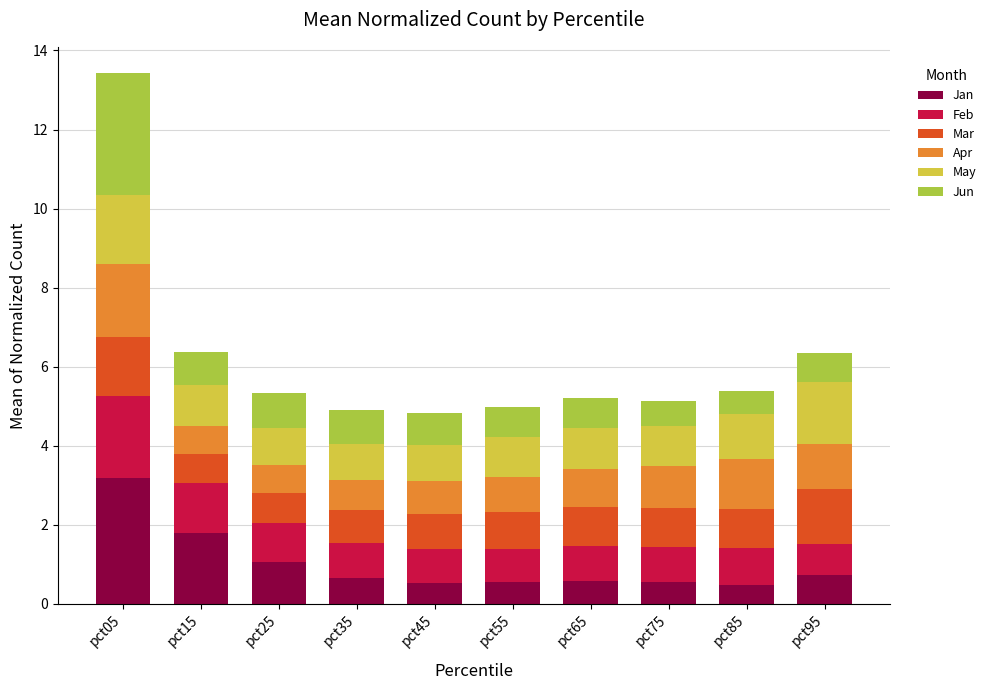

The value of Jan at pct45 is 0.5. True or false?

True